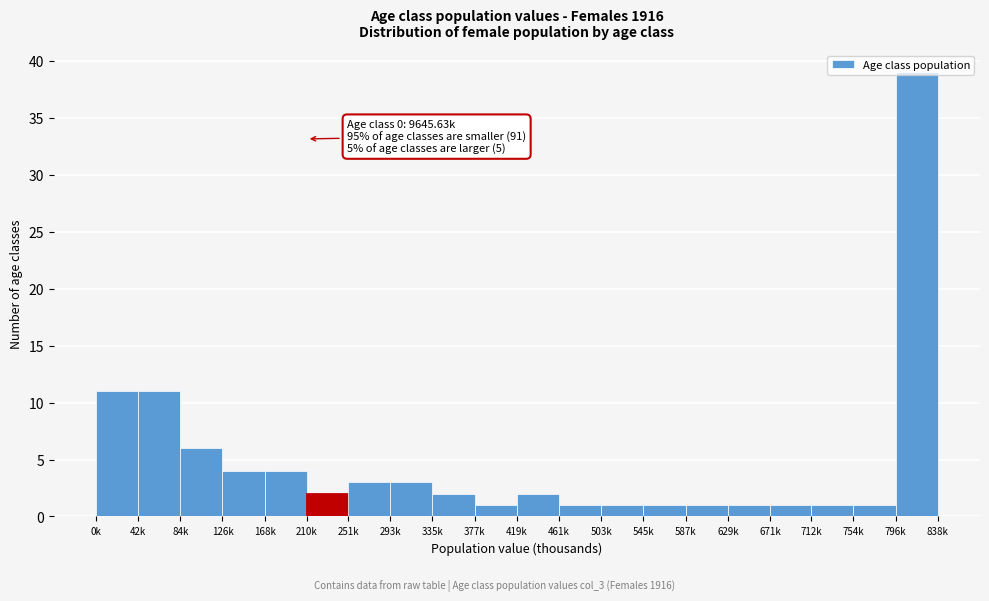

What is the change in value from 0k to 126k?

-7